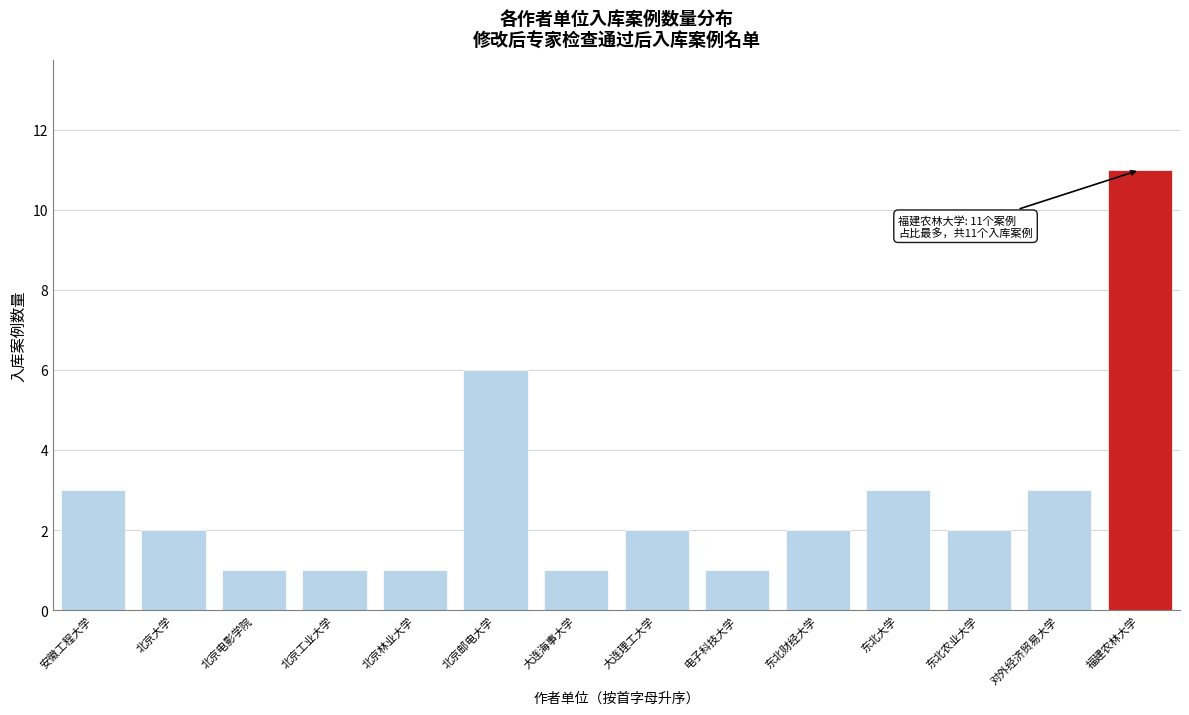

Reading right to left, extract all data points from this chart.

11	3	2	3	2	1	2	1	6	1	1	1	2	3